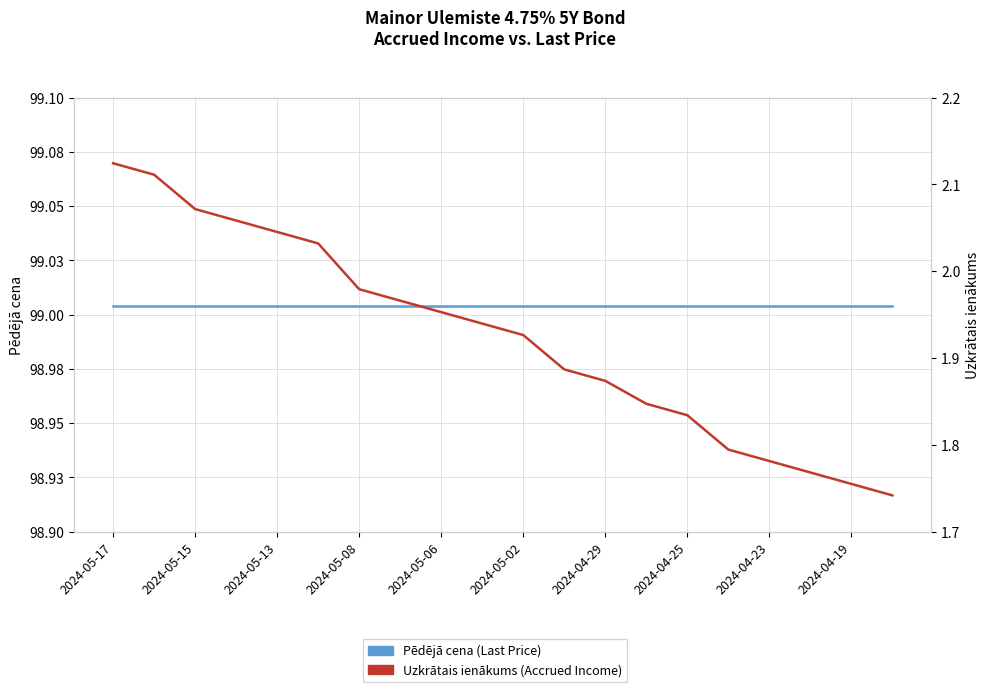

True or false: Uzkrātais ienākums (Accrued Income) and Pēdējā cena (Last Price) cross at least once.

False